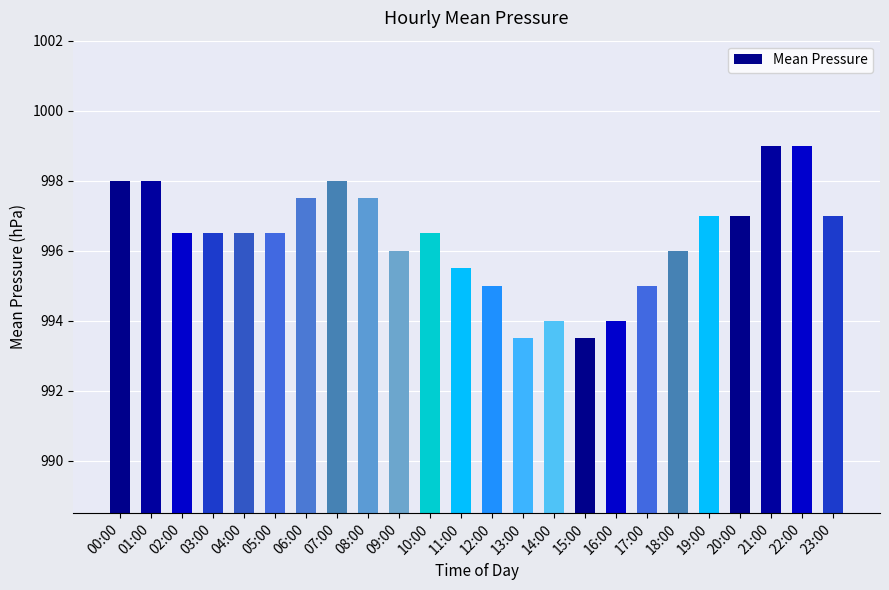

What is the average value?

996.4